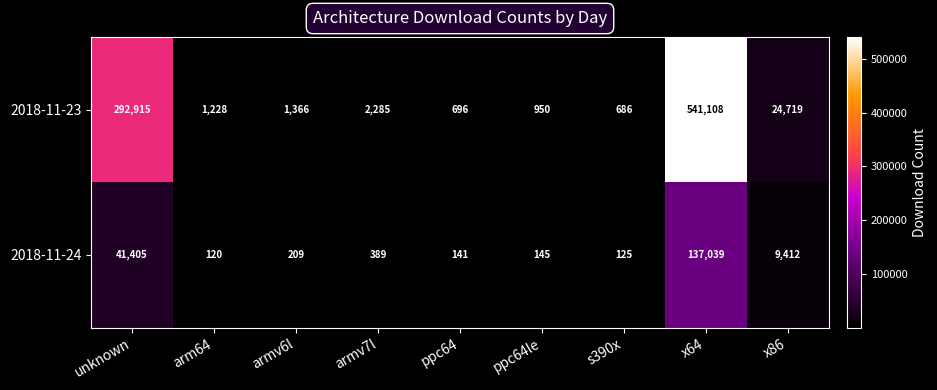

Count the number of data series in this chart.

2